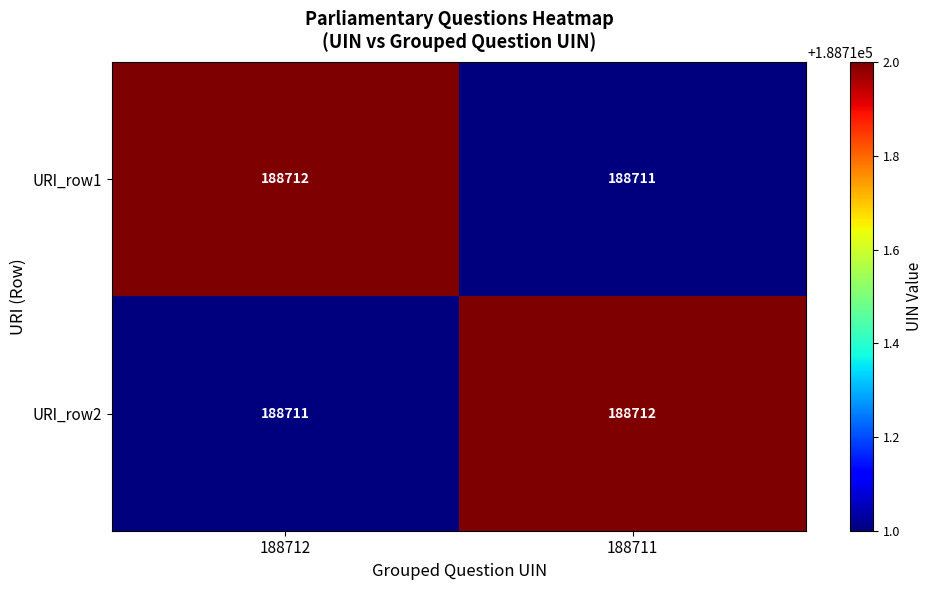

At how many categories does at least one series exceed 188711?

2